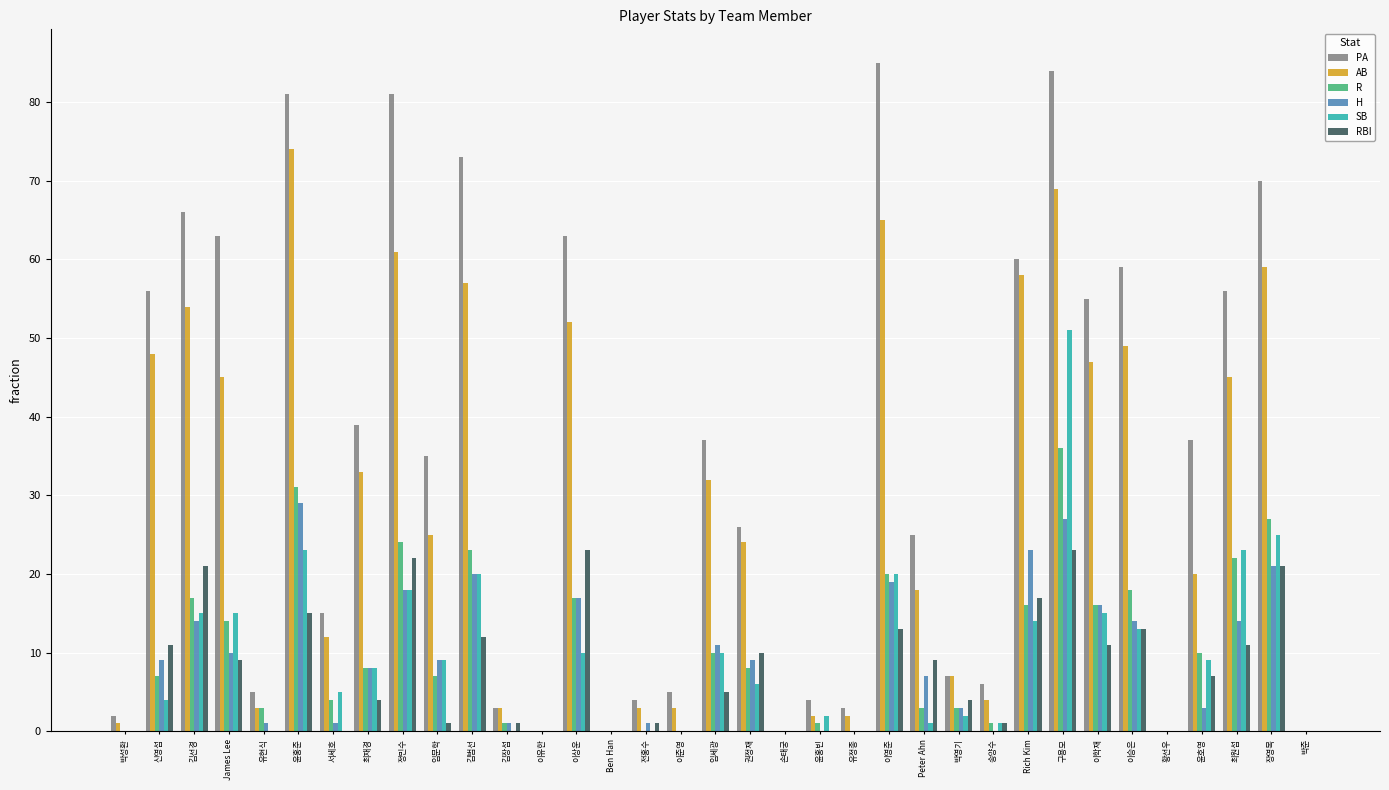

What is the difference between the RBI values at Peter Ahn and 윤호영?

2